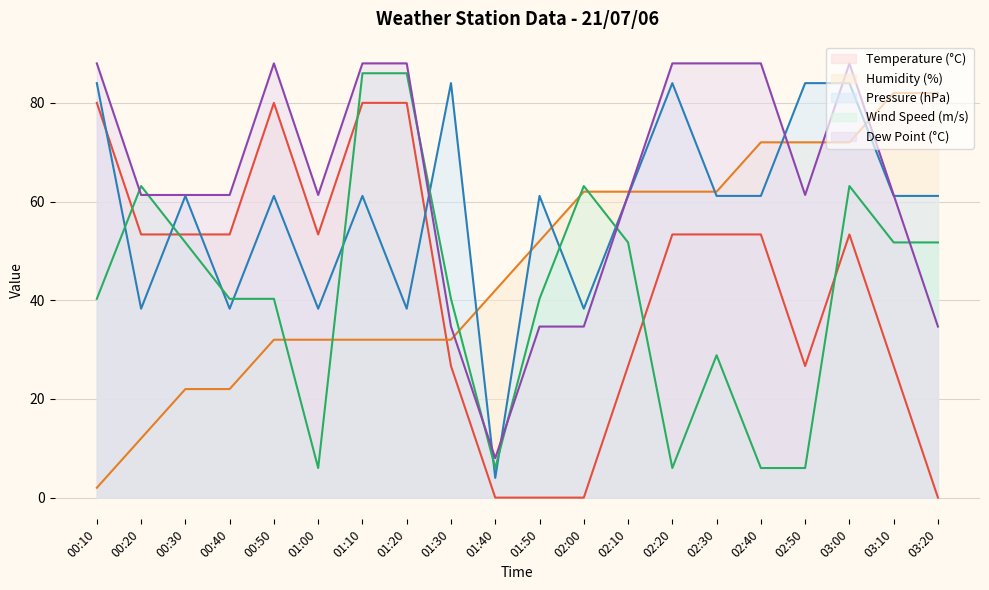

True or false: Pressure (hPa) and Temperature (°C) intersect in this chart.

True